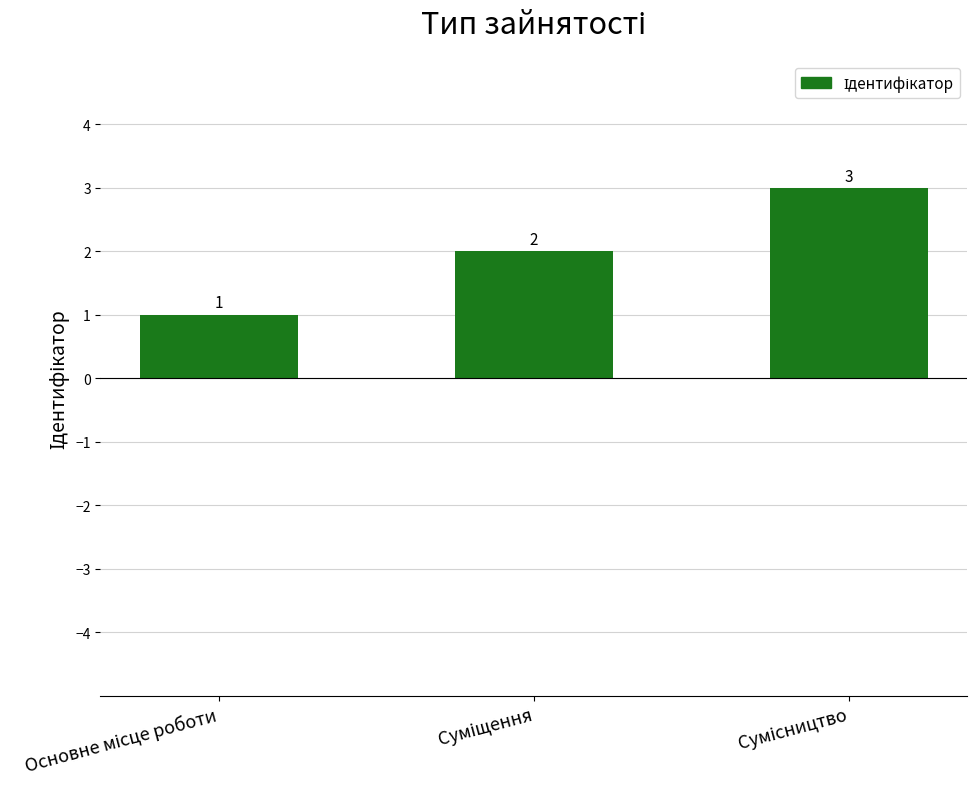

What is the sum of all values?

6